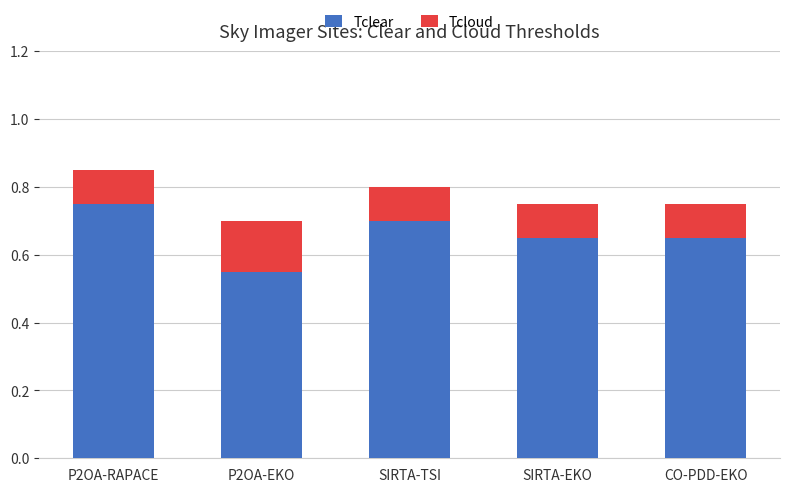

At which category is the sum across all series the highest?

P2OA-RAPACE